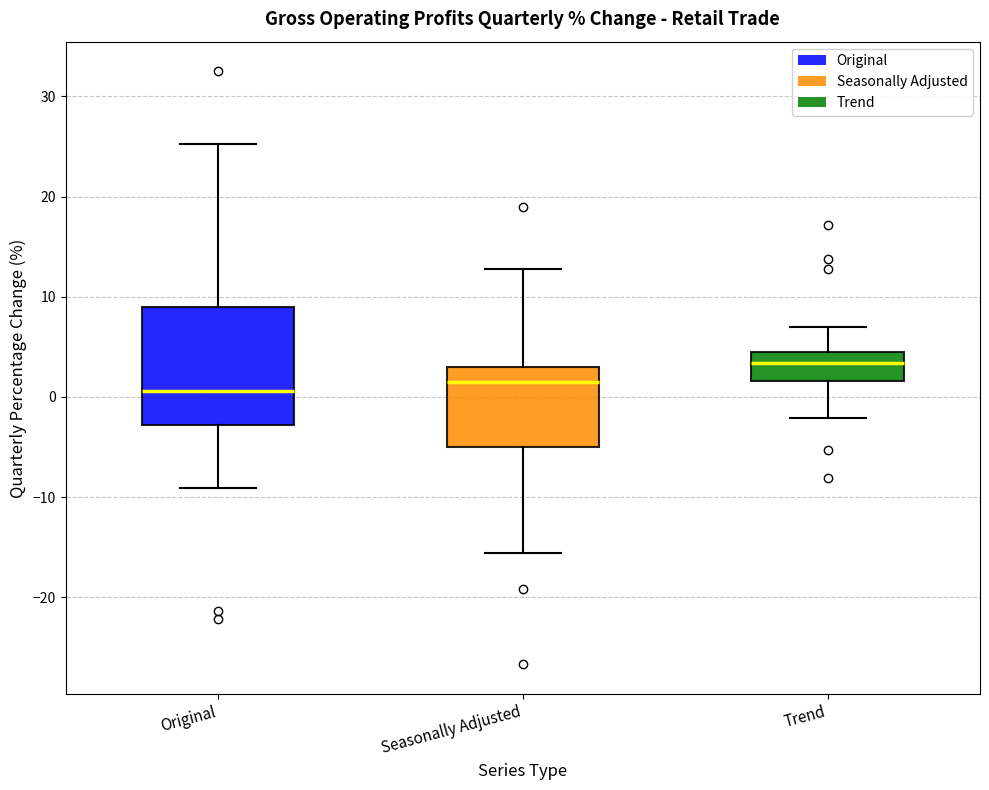

Which box's median line is the highest?

Trend